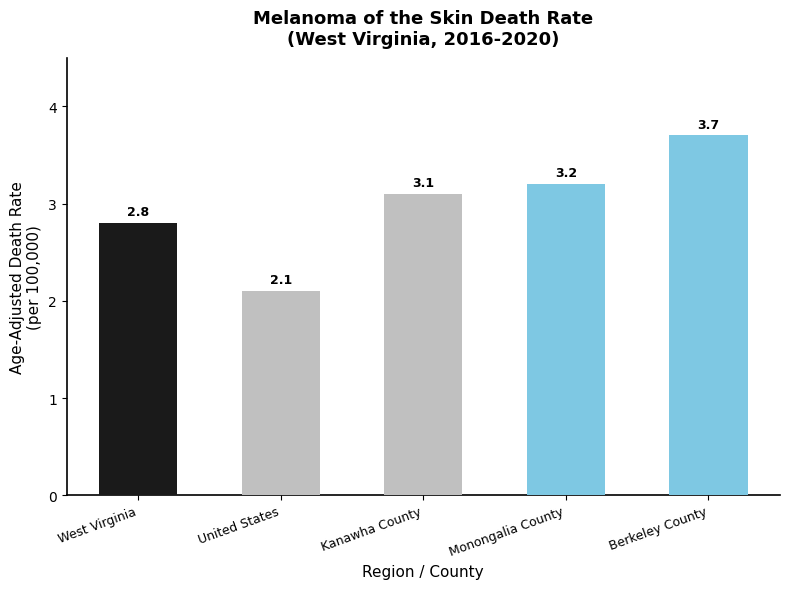

Are the bars horizontal?

No